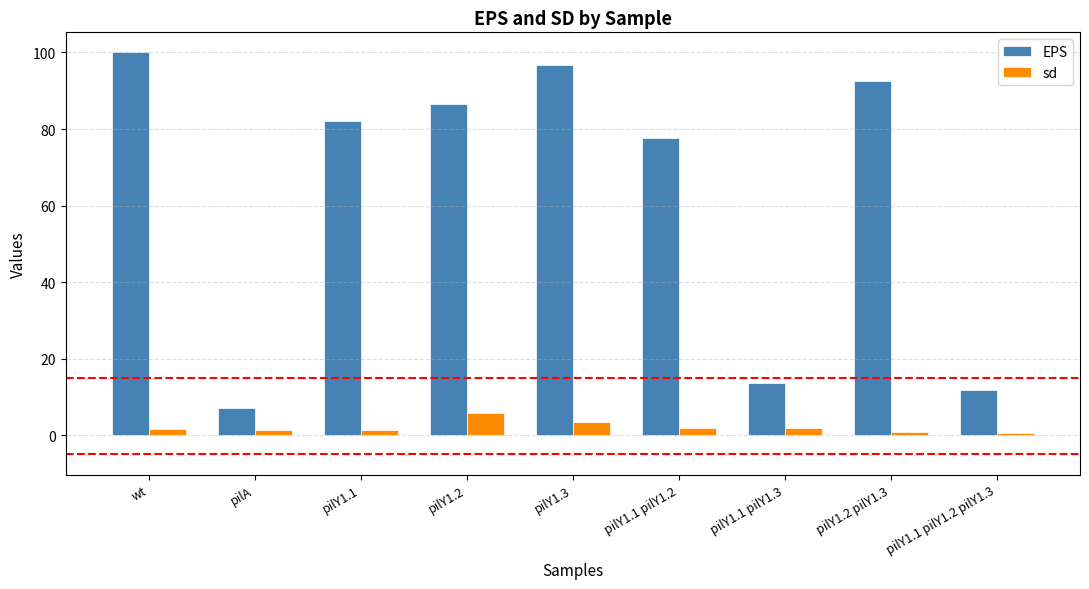

Read the sd value at pilA.

1.3